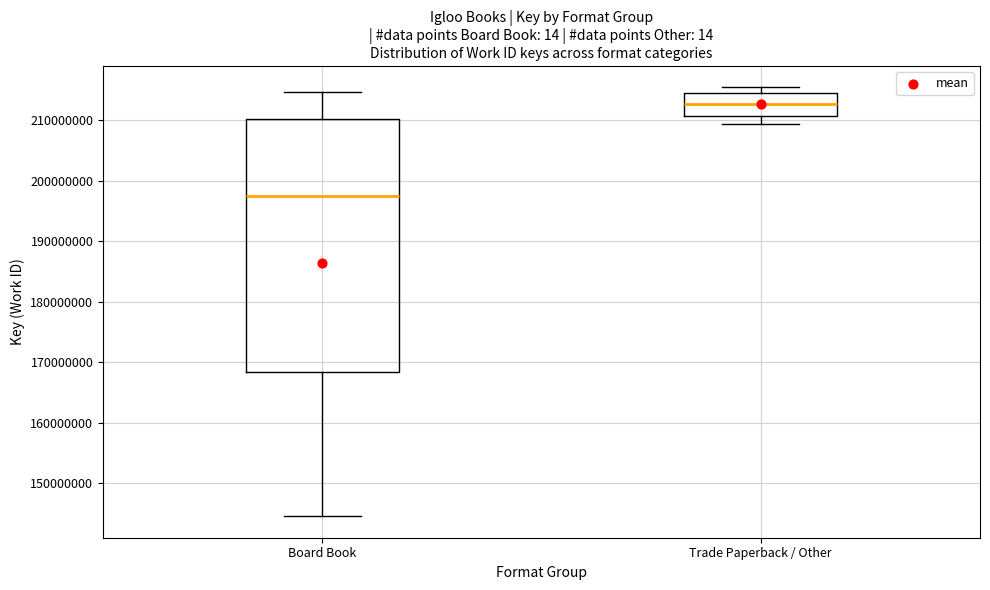

Reading left to right, transcribe this box plot: for each box, give where its median line is, the range the box spans, and where its two whiskers end, as read against the y-axis. The values are not printed on the chart, so give them approximately, as read against the axis.

Board Book: median 197000000, box 168000000 to 210000000, whiskers 145000000 to 215000000
Trade Paperback / Other: median 213000000, box 211000000 to 214000000, whiskers 209000000 to 215000000